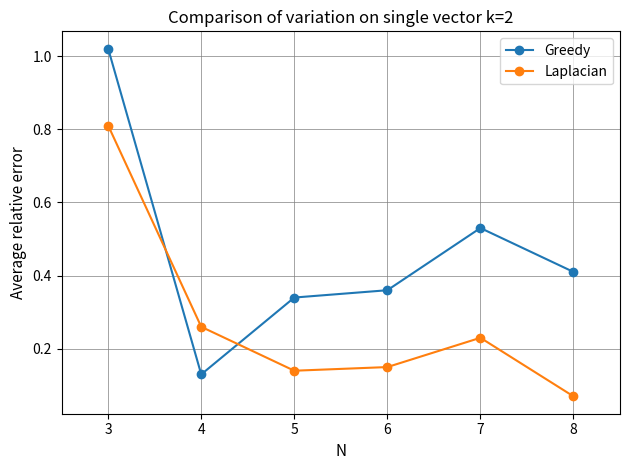

Count the number of data series in this chart.

2